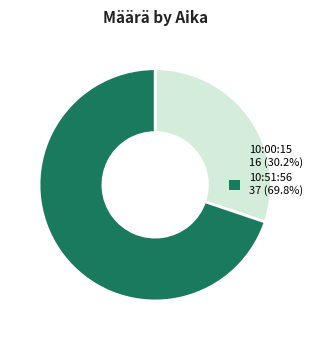

Combined, do 10:00:15 16 (30.2%) and 10:51:56 37 (69.8%) account for over 50%?

Yes